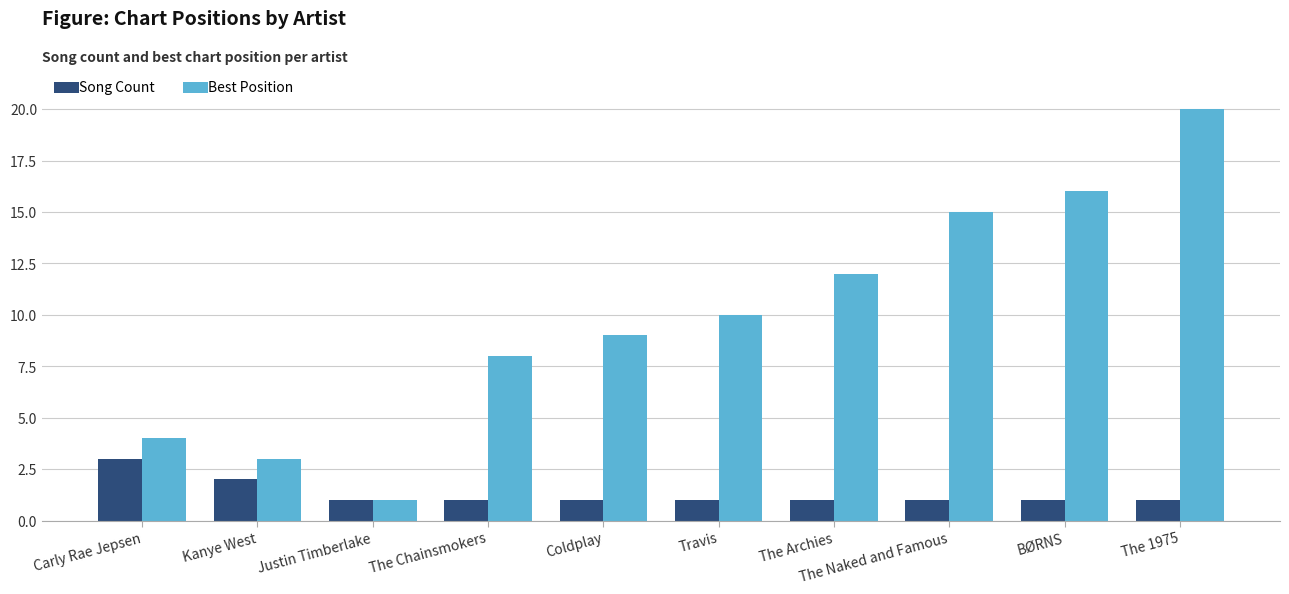

Does the chart contain any negative values?

No